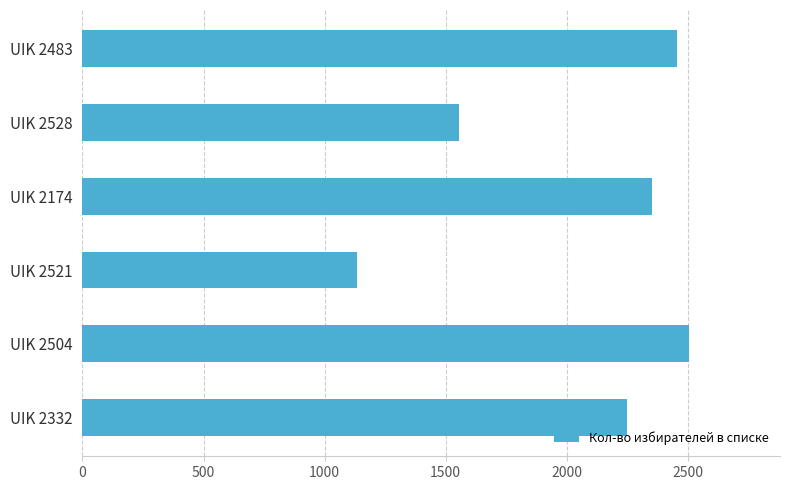

Between UIK 2528 and UIK 2332, which is larger?

UIK 2332